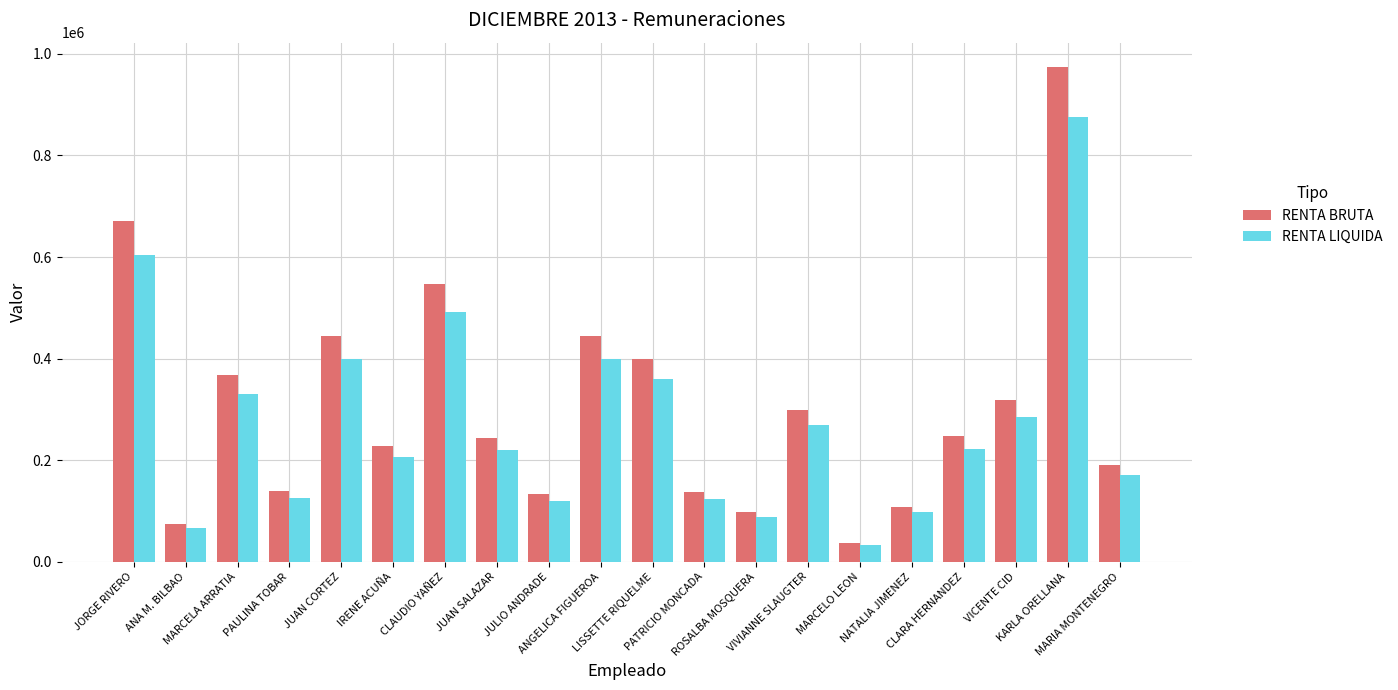

How many bars are there in total?

40